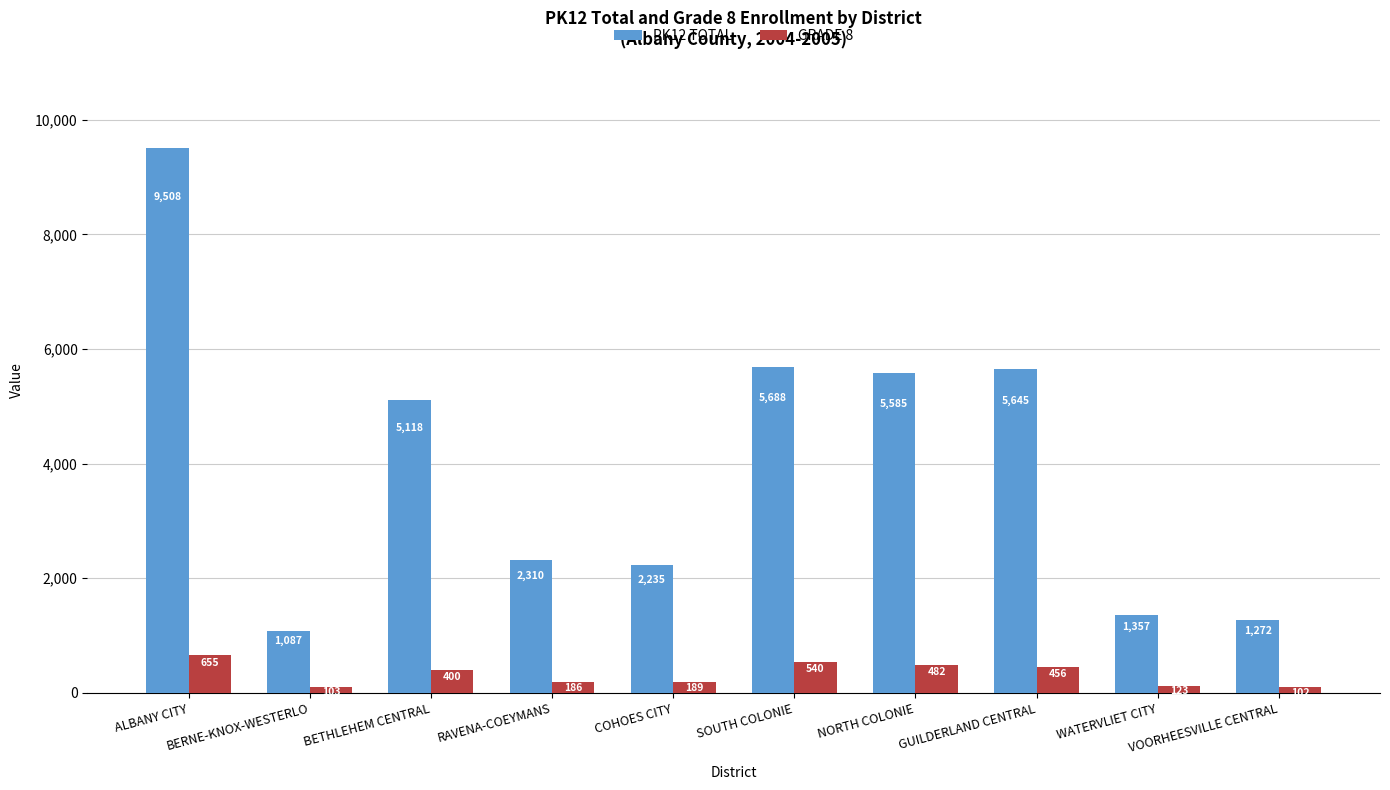

Count the number of data series in this chart.

2